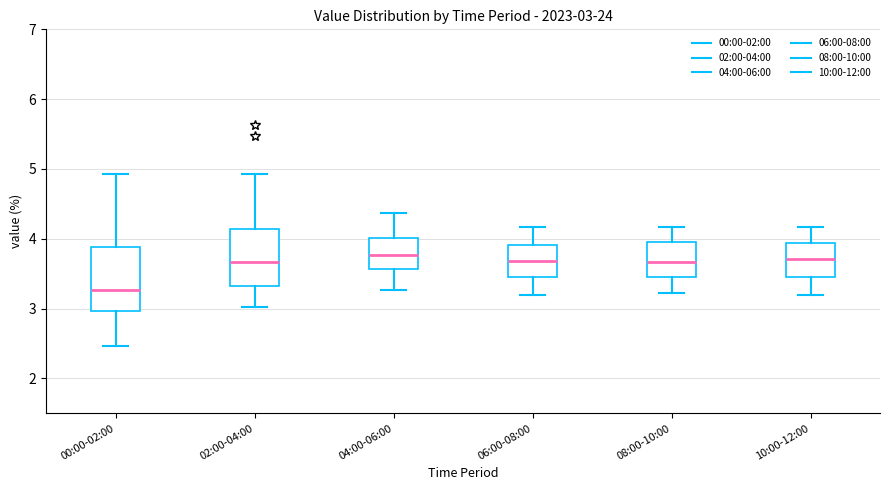

Comparing the boxes themselves (not the whiskers), which one is the tallest?

00:00-02:00